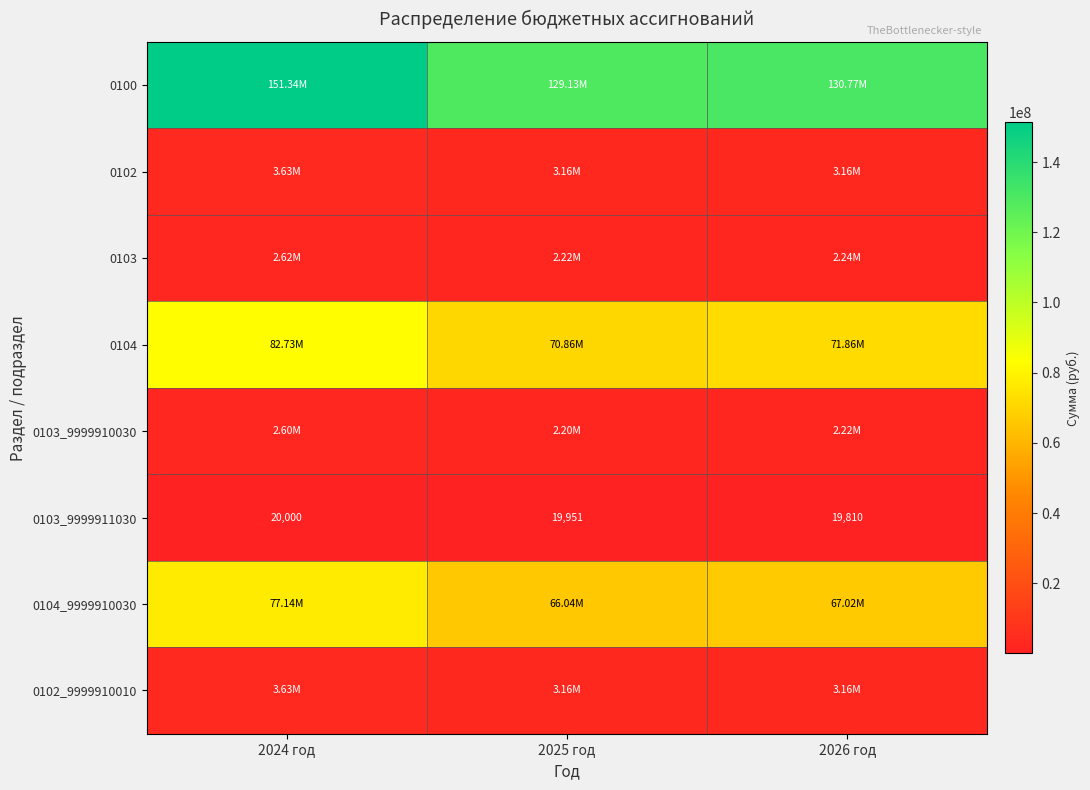

What is the minimum value shown in the chart?

19810.4